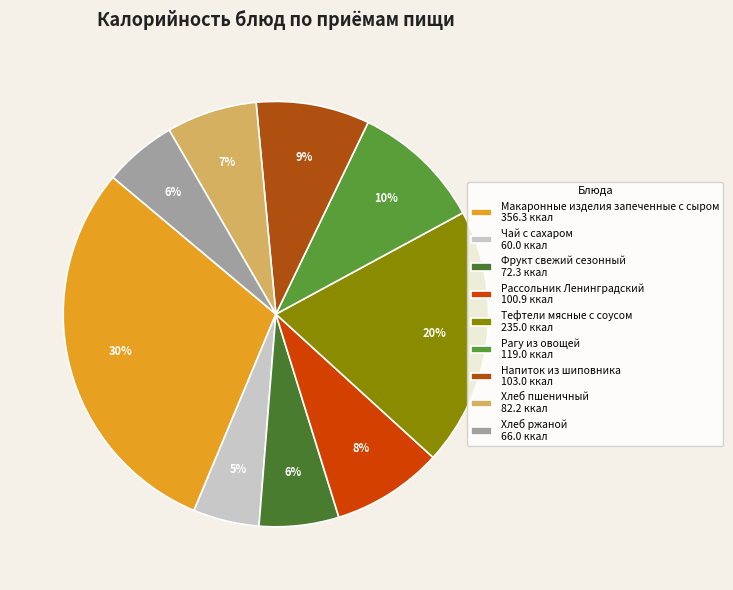

Approximately how many times larger is the value at Рагу из овощей compared to Чай с сахаром?

2.0